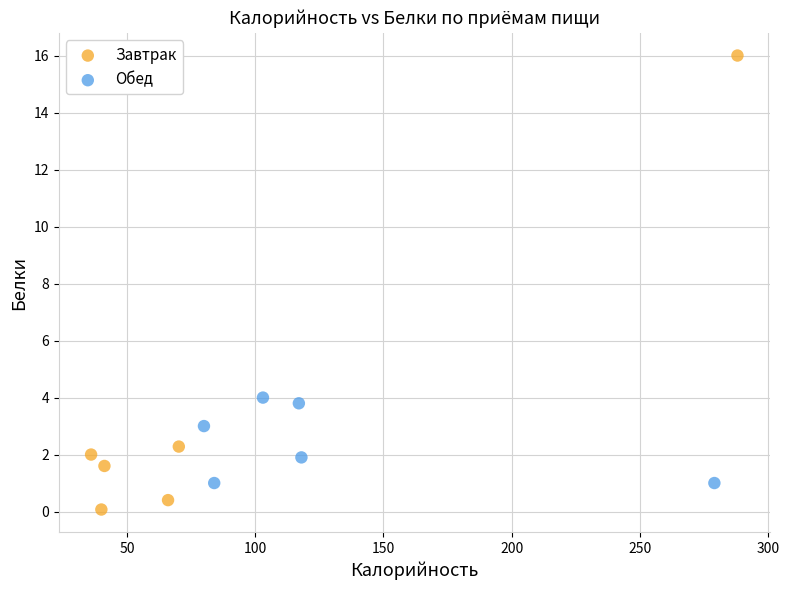

Which series contains the highest Y value?

Завтрак